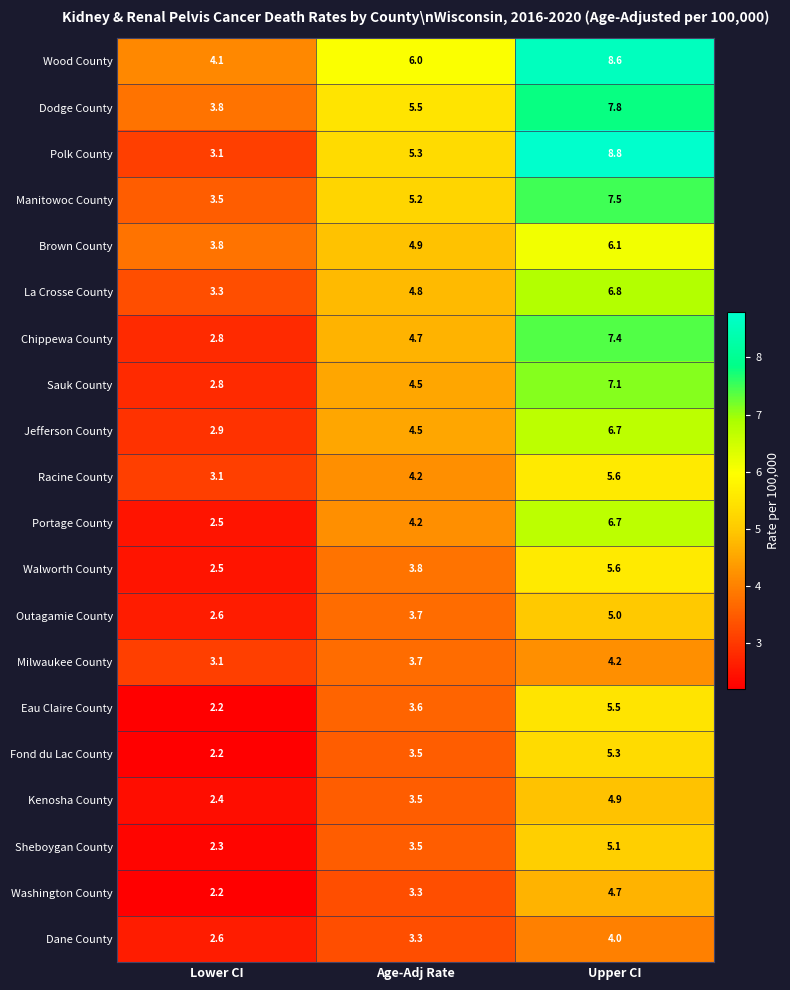

True or false: Portage County has a value of 1.5 at Lower CI.

False